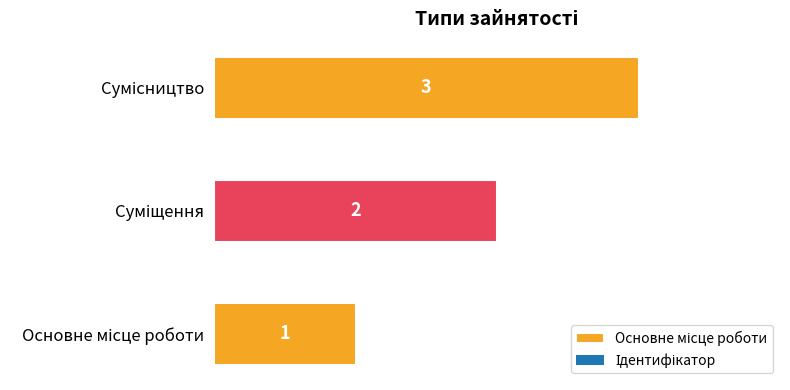

What is the value of the 1st bar from the left?

1